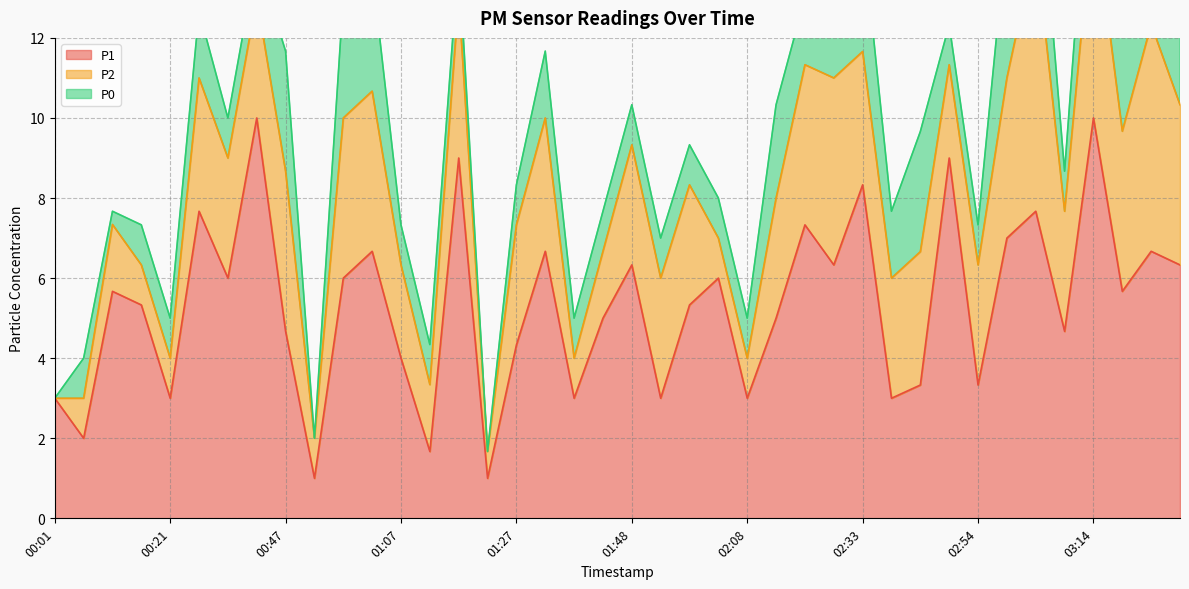

What is the average value of the P1 series?

5.3